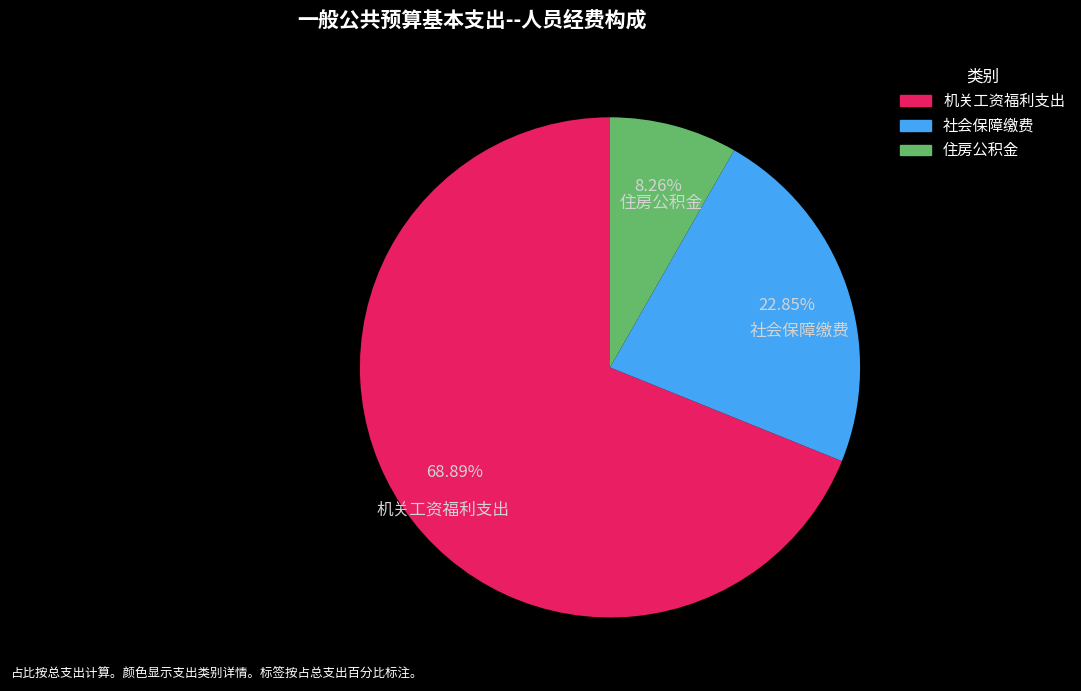

What is the total percentage of 社会保障缴费 and 机关工资福利支出?

91.7%